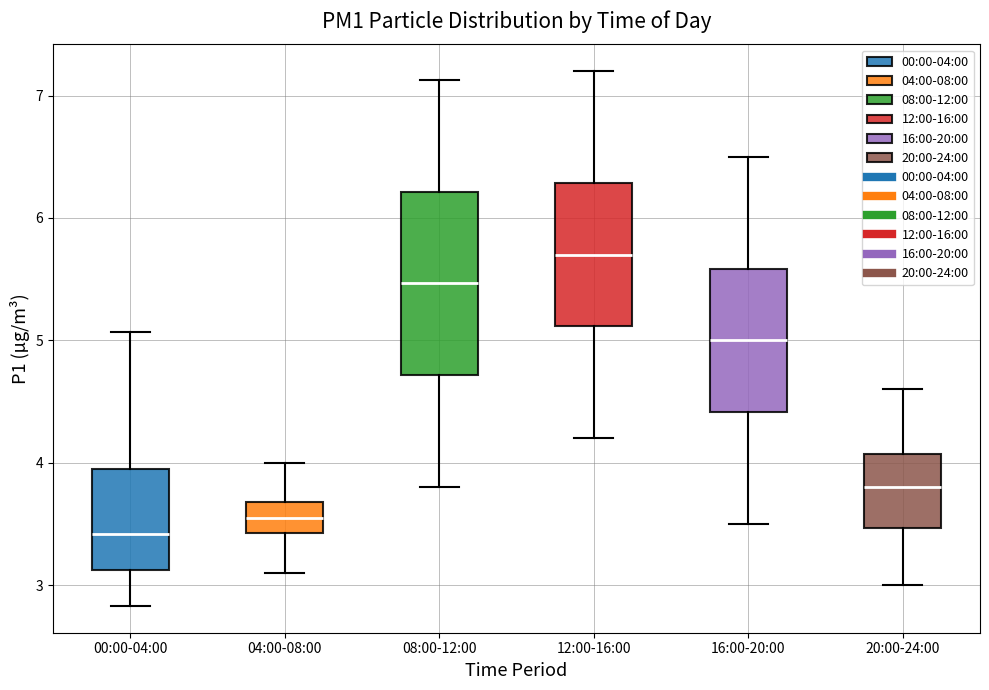

Comparing the boxes themselves (not the whiskers), which one is the tallest?

08:00-12:00